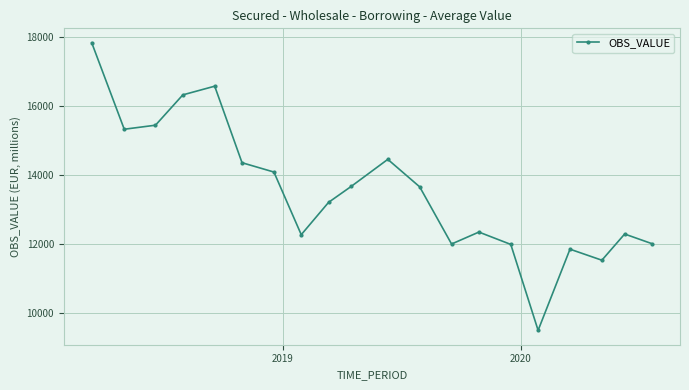

How many points are higher than both their immediate neighbors (excluding endpoints)?

5